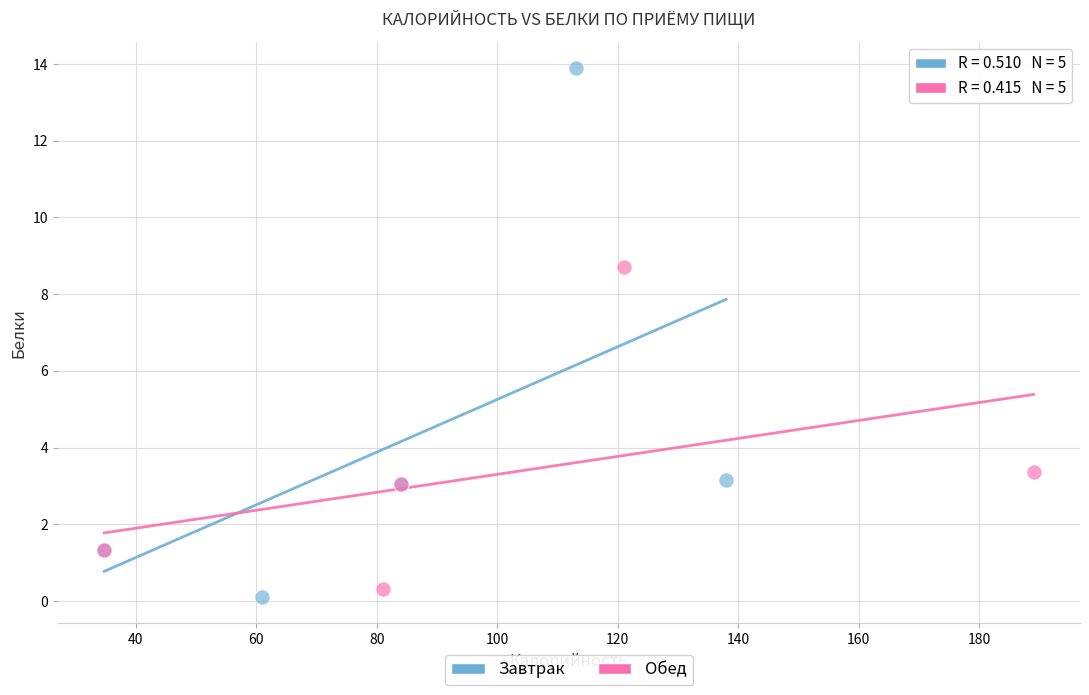

What are all the series names shown in the legend?

Завтрак, Обед